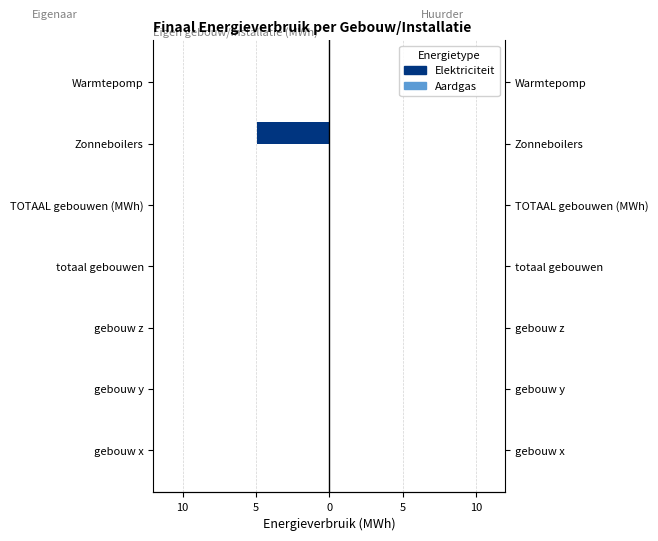

Rank the series by their average value, from lowest to highest.

Elektriciteit, Aardgas